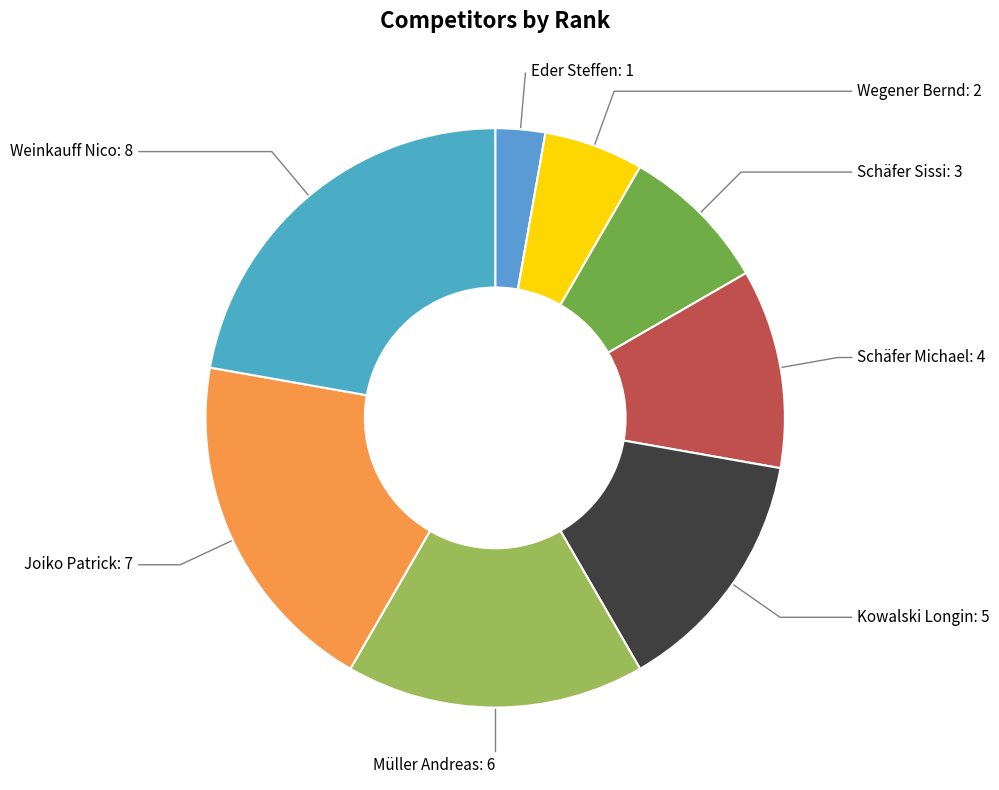

The Joiko Patrick slice represents 19% of the pie. True or false?

True